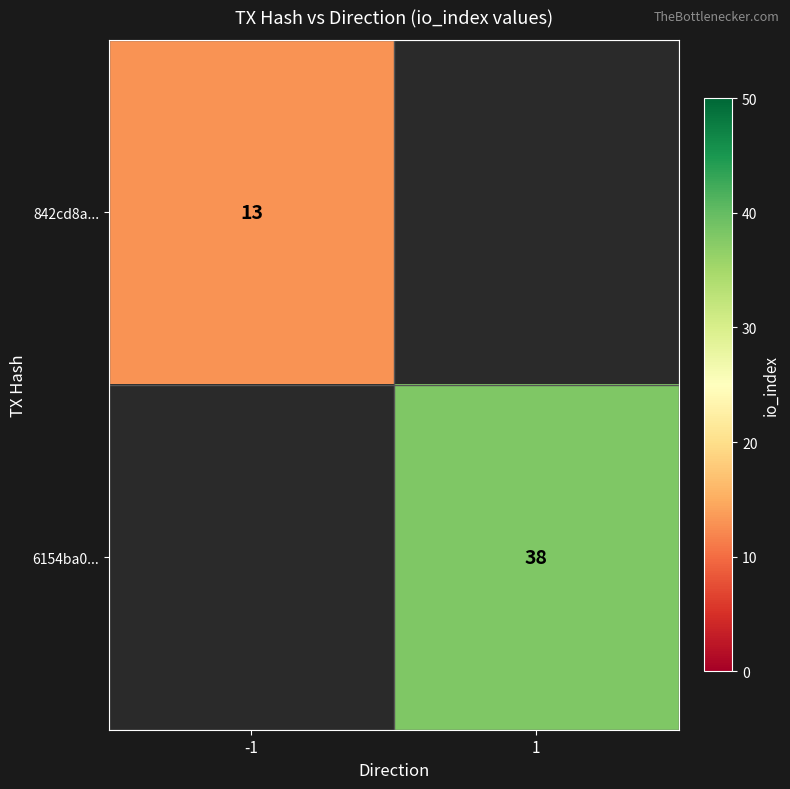

The value of 6154ba0... at 1 is 38. True or false?

True